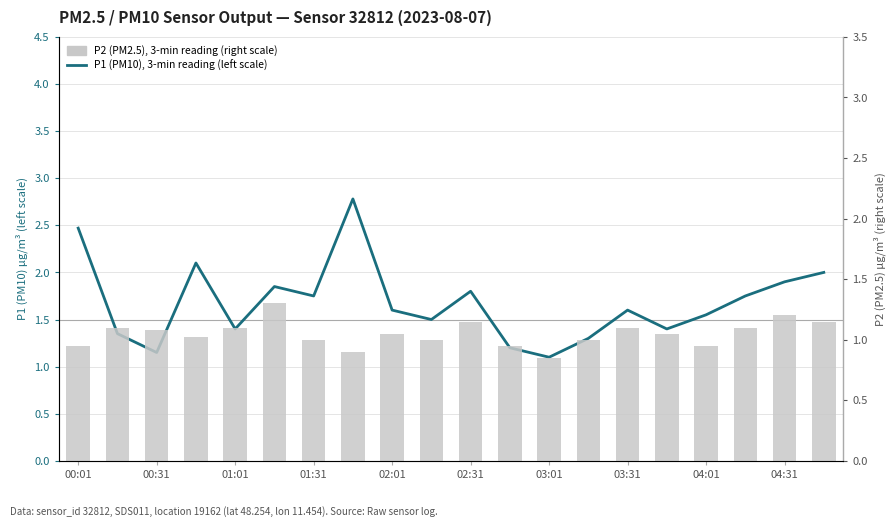

What is the value of the P1 (PM10), 3-min reading (left scale) bar at the 10th from the left?

1.5